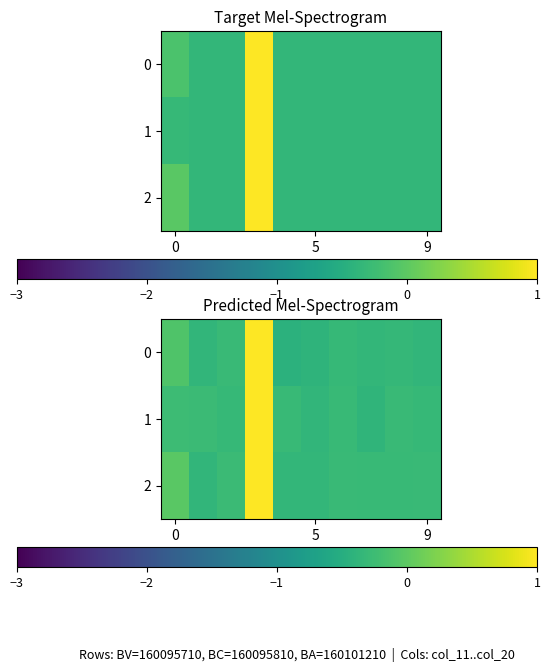

At which category does the chart reach its minimum across all series?

4